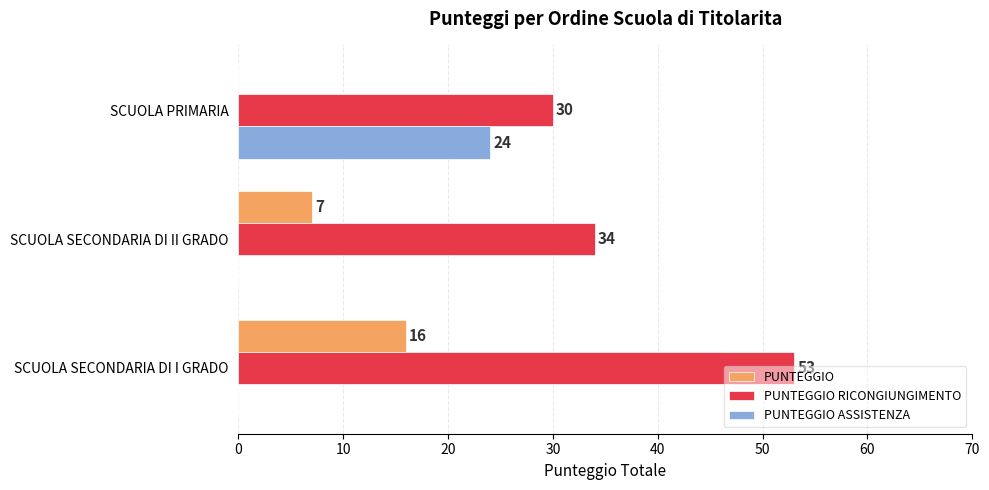

What is the sum of all PUNTEGGIO values?

23